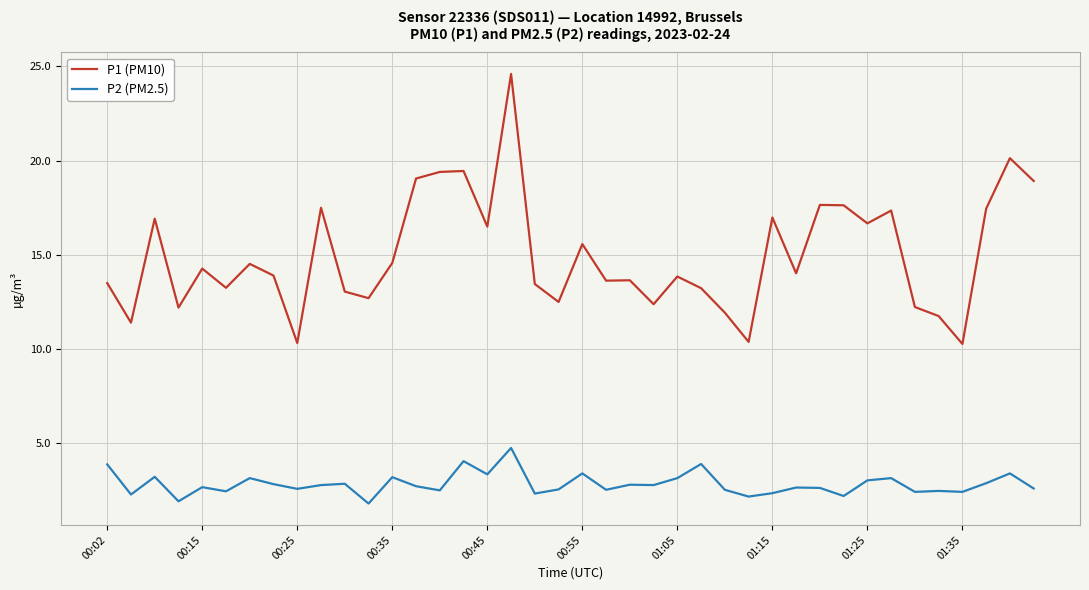

Which series has the largest total across all categories?

P1 (PM10)